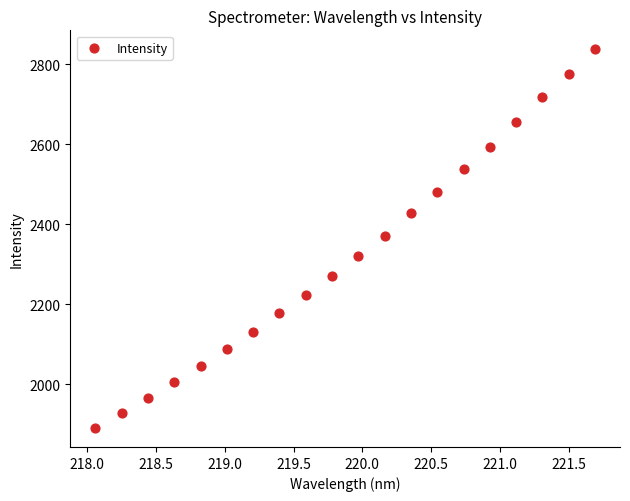

What is the range of X values (max minus min)?

3.6